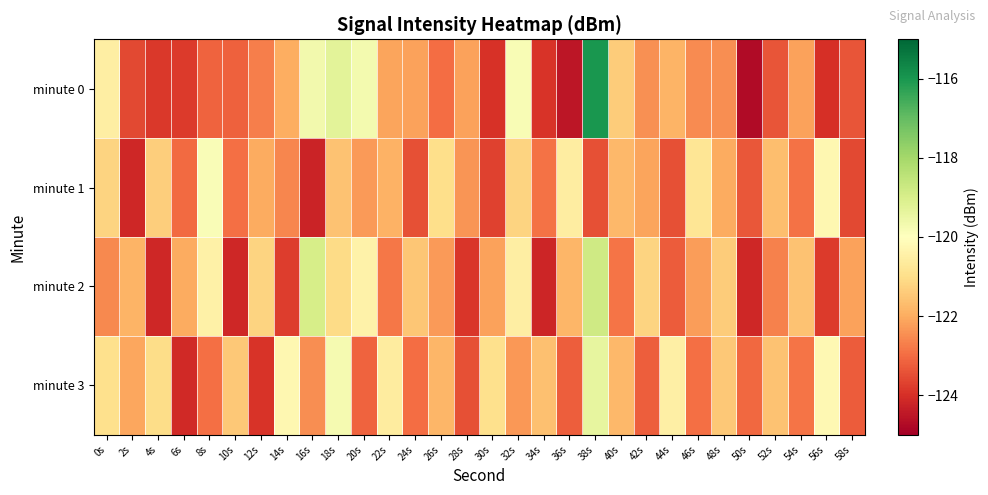

Reading left to right, what are all the values shown in this chart?

minute 0: 0s=-120.5	2s=-123.6	4s=-123.9	6s=-123.8	8s=-123.1	10s=-123.2	12s=-122.7	14s=-122.0	16s=-119.7	18s=-119.3	20s=-119.7	22s=-122.1	24s=-122.2	26s=-123.0	28s=-122.2	30s=-124.0	32s=-119.8	34s=-123.9	36s=-124.5	38s=-116.0	40s=-121.4	42s=-122.4	44s=-121.9	46s=-122.5	48s=-122.5	50s=-124.8	52s=-123.4	54s=-122.2	56s=-124.0	58s=-123.4
minute 1: 0s=-121.2	2s=-124.2	4s=-121.3	6s=-123.0	8s=-119.9	10s=-122.9	12s=-122.0	14s=-122.6	16s=-124.2	18s=-121.6	20s=-122.3	22s=-121.9	24s=-123.5	26s=-121.0	28s=-122.3	30s=-123.7	32s=-121.2	34s=-122.9	36s=-120.6	38s=-123.5	40s=-121.8	42s=-122.1	44s=-123.5	46s=-120.8	48s=-122.0	50s=-123.3	52s=-121.7	54s=-122.9	56s=-120.2	58s=-123.6
minute 2: 0s=-122.5	2s=-121.9	4s=-124.2	6s=-122.0	8s=-120.4	10s=-124.2	12s=-121.2	14s=-123.8	16s=-119.0	18s=-121.1	20s=-120.4	22s=-122.8	24s=-121.5	26s=-122.3	28s=-123.9	30s=-122.2	32s=-120.5	34s=-124.2	36s=-121.8	38s=-118.8	40s=-122.9	42s=-121.2	44s=-123.3	46s=-122.2	48s=-121.4	50s=-124.2	52s=-122.7	54s=-121.6	56s=-123.8	58s=-122.2
minute 3: 0s=-120.9	2s=-122.1	4s=-121.1	6s=-124.1	8s=-122.9	10s=-121.5	12s=-123.9	14s=-120.3	16s=-122.5	18s=-119.8	20s=-123.1	22s=-120.6	24s=-123.0	26s=-121.8	28s=-123.5	30s=-121.0	32s=-122.3	34s=-121.6	36s=-123.2	38s=-119.4	40s=-121.8	42s=-123.2	44s=-120.5	46s=-122.9	48s=-121.5	50s=-123.1	52s=-121.6	54s=-122.9	56s=-120.2	58s=-123.3